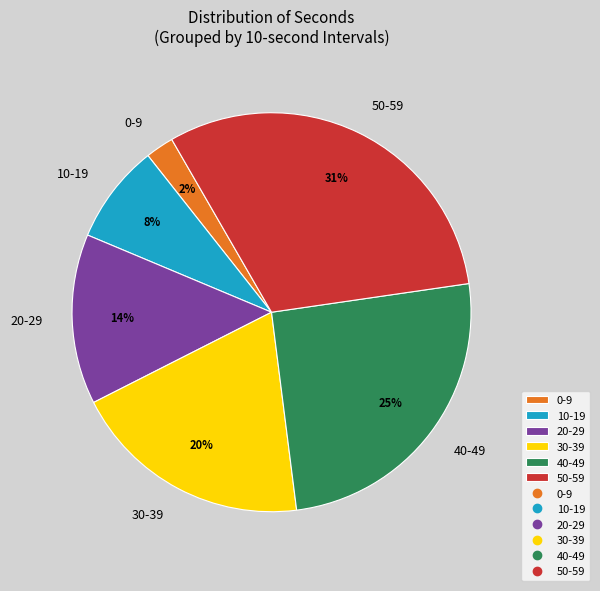

How many segments does this pie chart have?

6